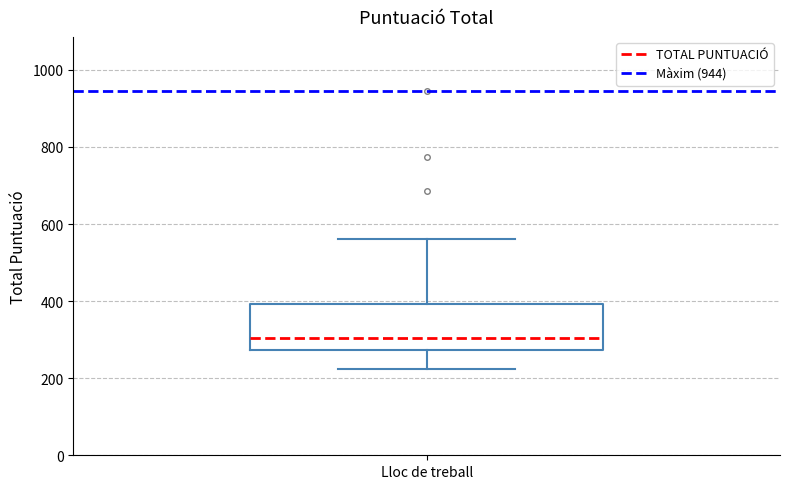

Transcribe this box plot: give where the median line is, the range the box spans, and where the two whiskers end, as read against the y-axis. The values are not printed on the chart, so give them approximately, as read against the axis.

median 300, box 280 to 400, whiskers 220 to 560